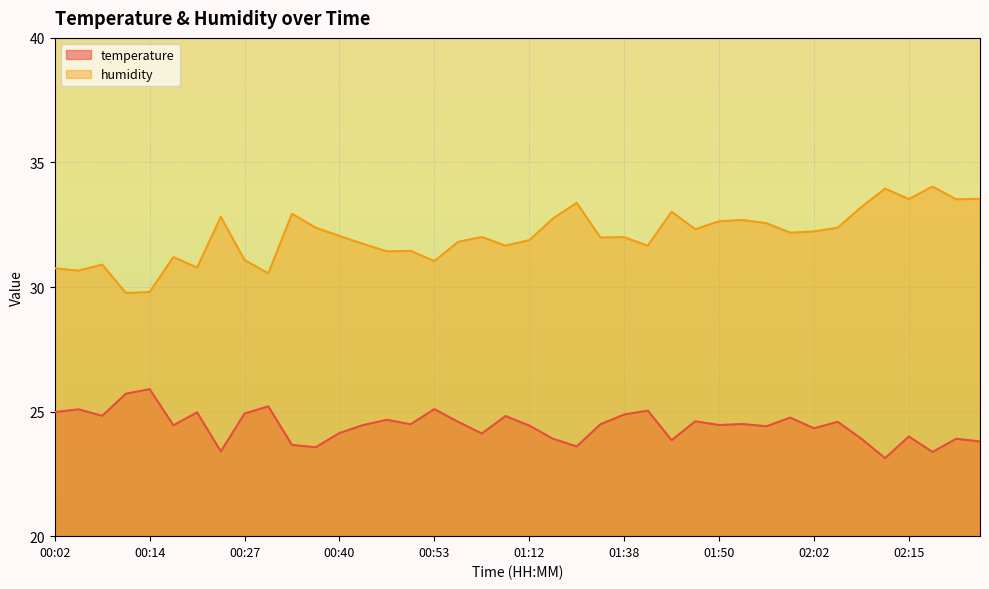

What is the minimum value shown in the chart?

23.1